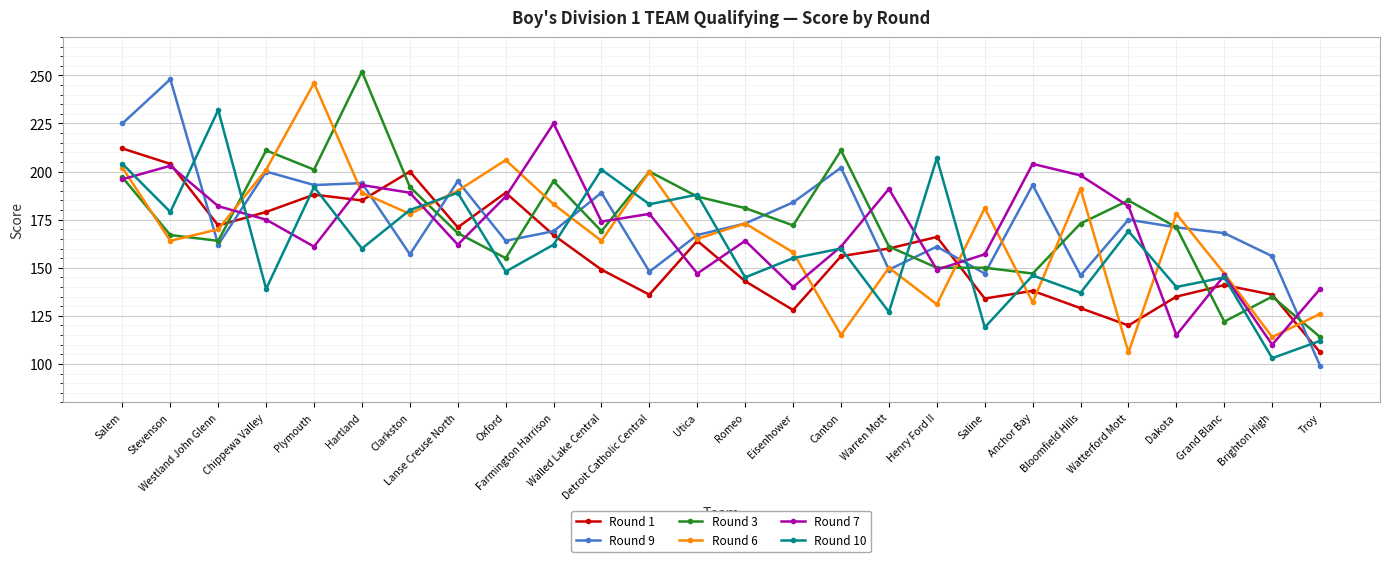

What are all the series names shown in the legend?

Round 1, Round 9, Round 3, Round 6, Round 7, Round 10